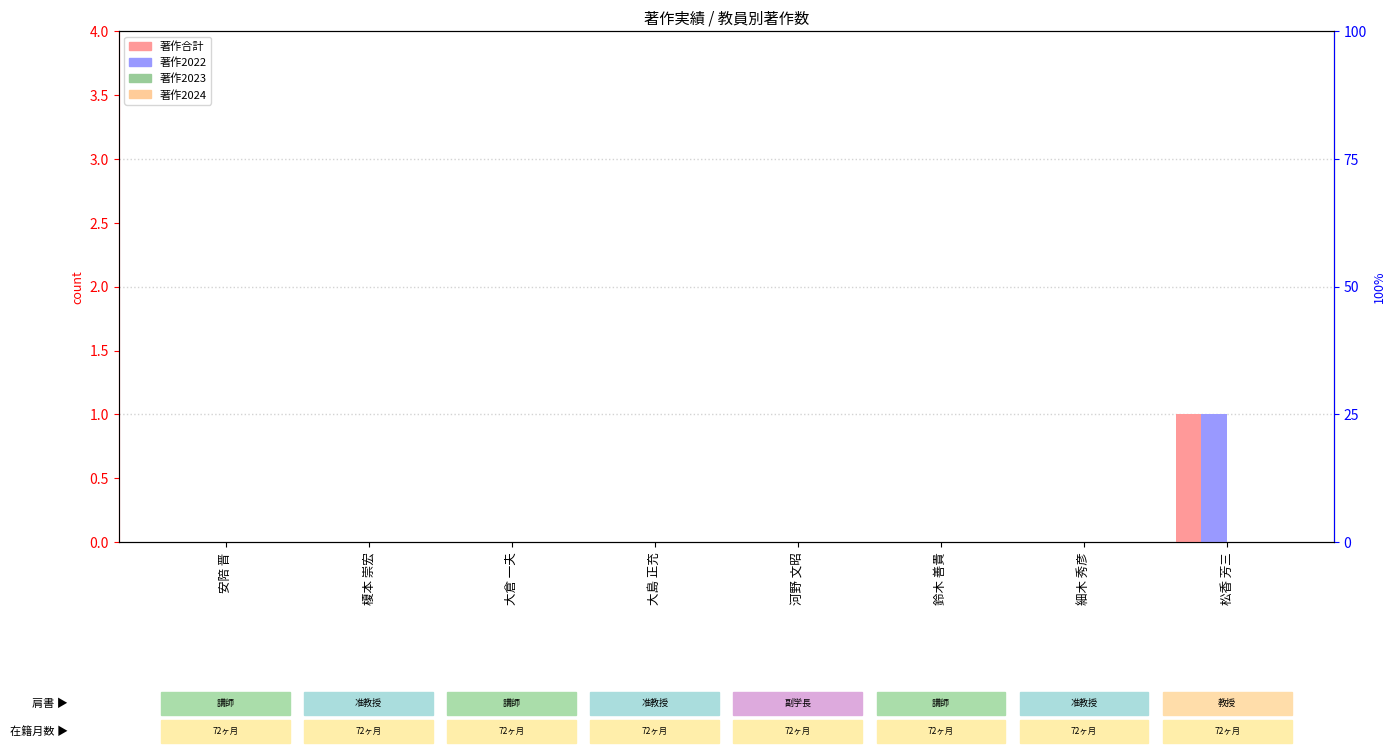

How many data points in 著作合計 are above 0?

1